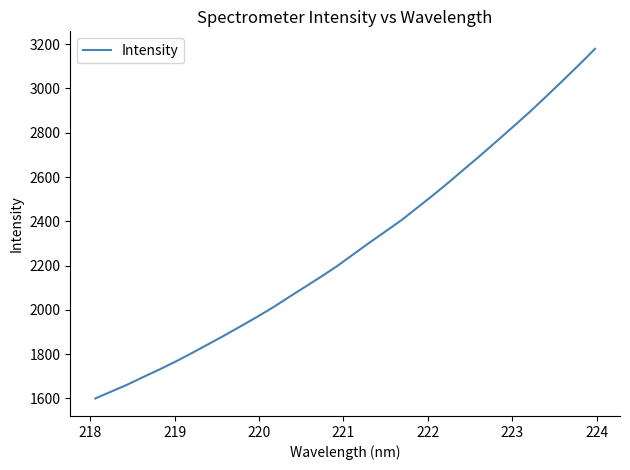

What is the minimum value shown in the chart?

1599.6